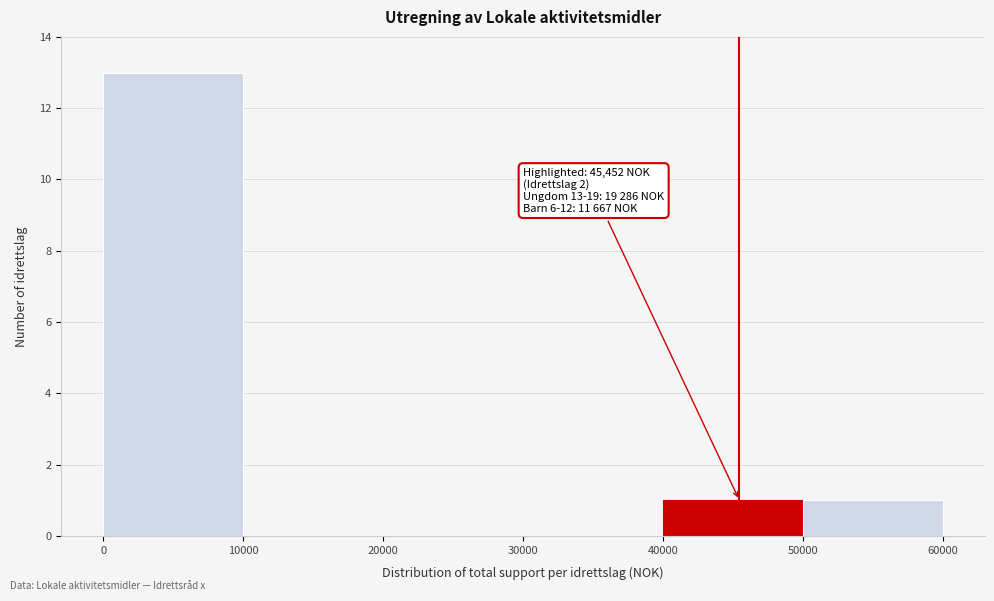

Over which range of the x-axis is the bar tallest?

0 to 10000